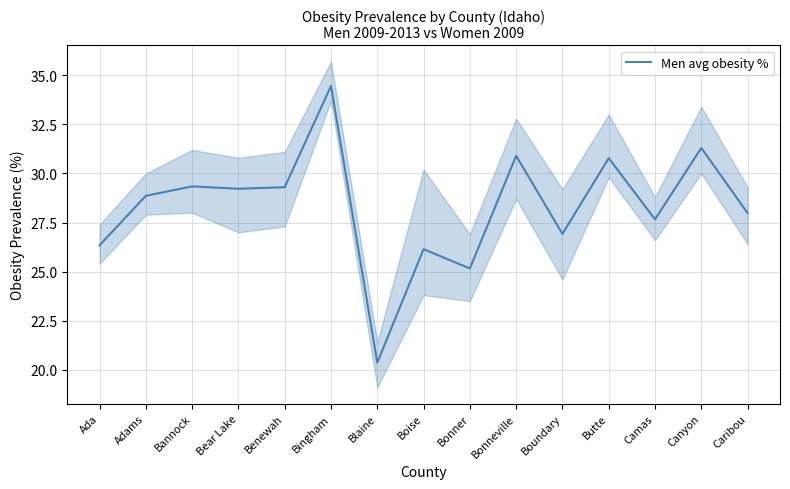

Reading right to left, list all the values displayed in this chart.

28.0	31.3	27.7	30.8	26.9	30.9	25.2	26.1	20.4	34.5	29.3	29.2	29.3	28.9	26.3